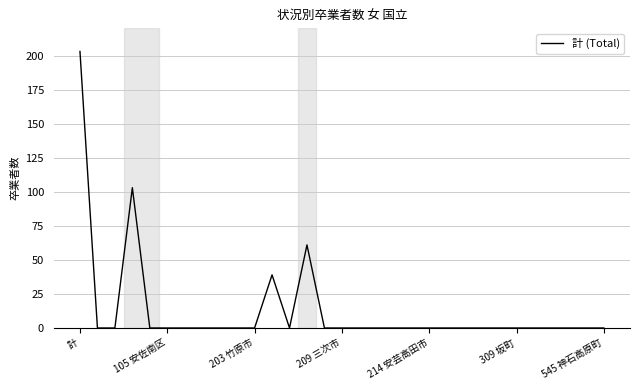

What is the maximum value shown in the chart?

203